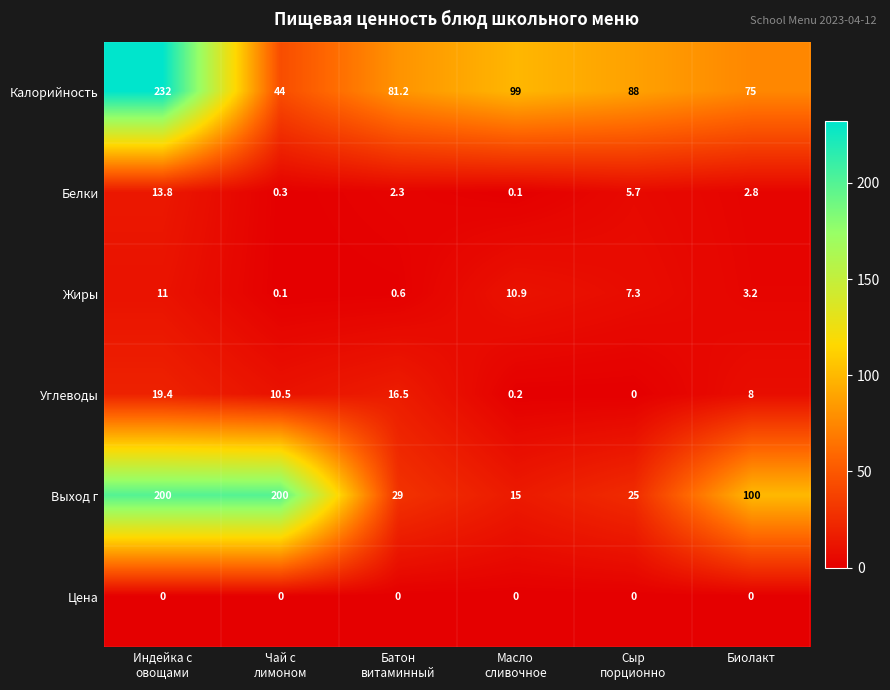

What is the minimum value for Калорийность?

44.0